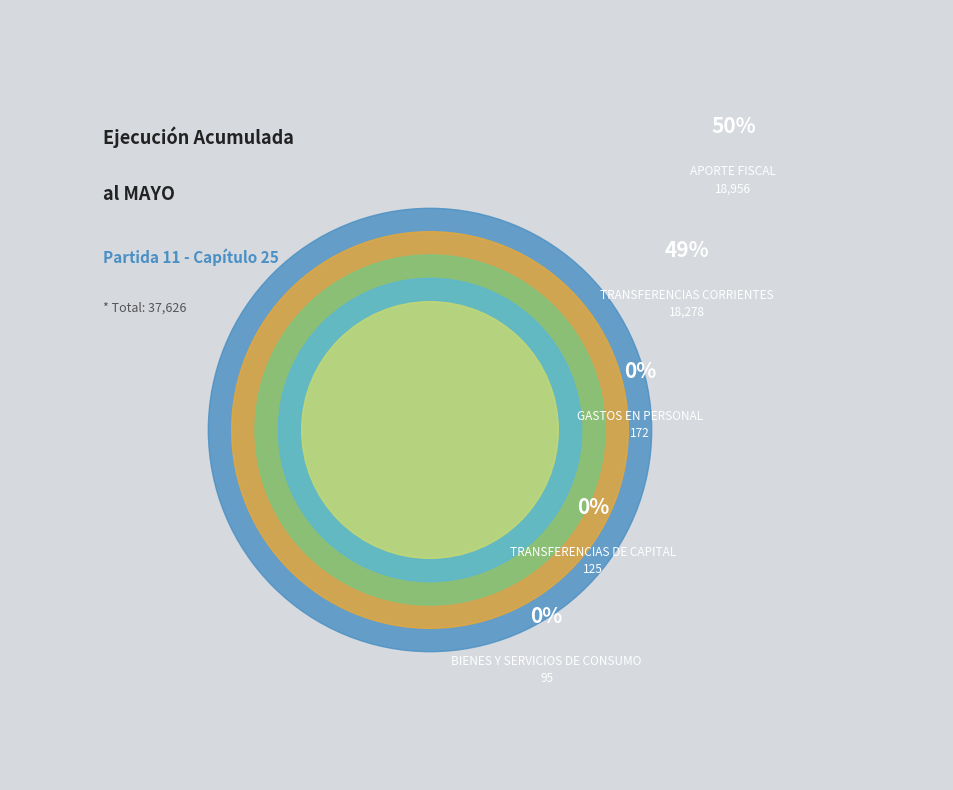

Combined, do TRANSFERENCIAS DE CAPITAL and BIENES Y SERVICIOS DE CONSUMO account for over 50%?

No